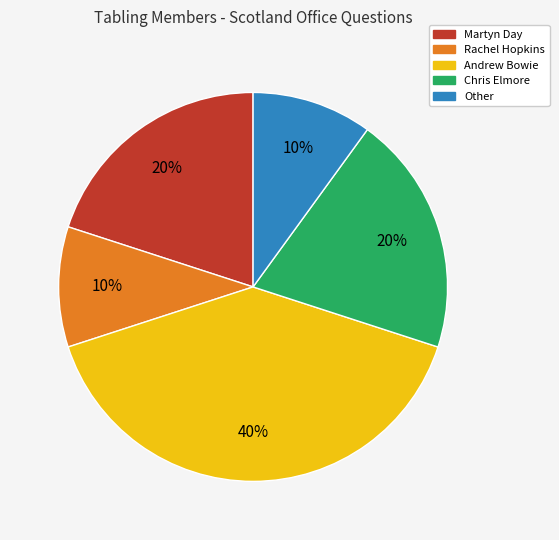

To the nearest percent, what is the difference between the largest and smallest slice percentages?

30%